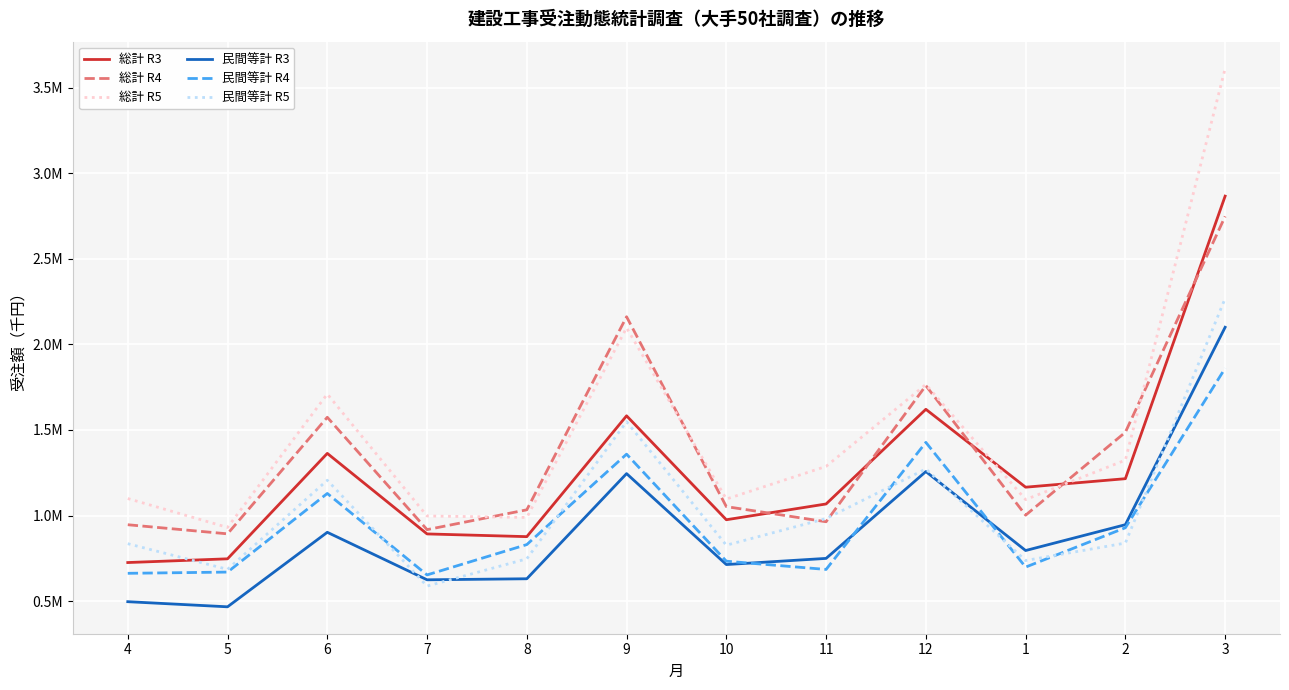

Between 8 and 12, which series saw the biggest shift?

総計 R5